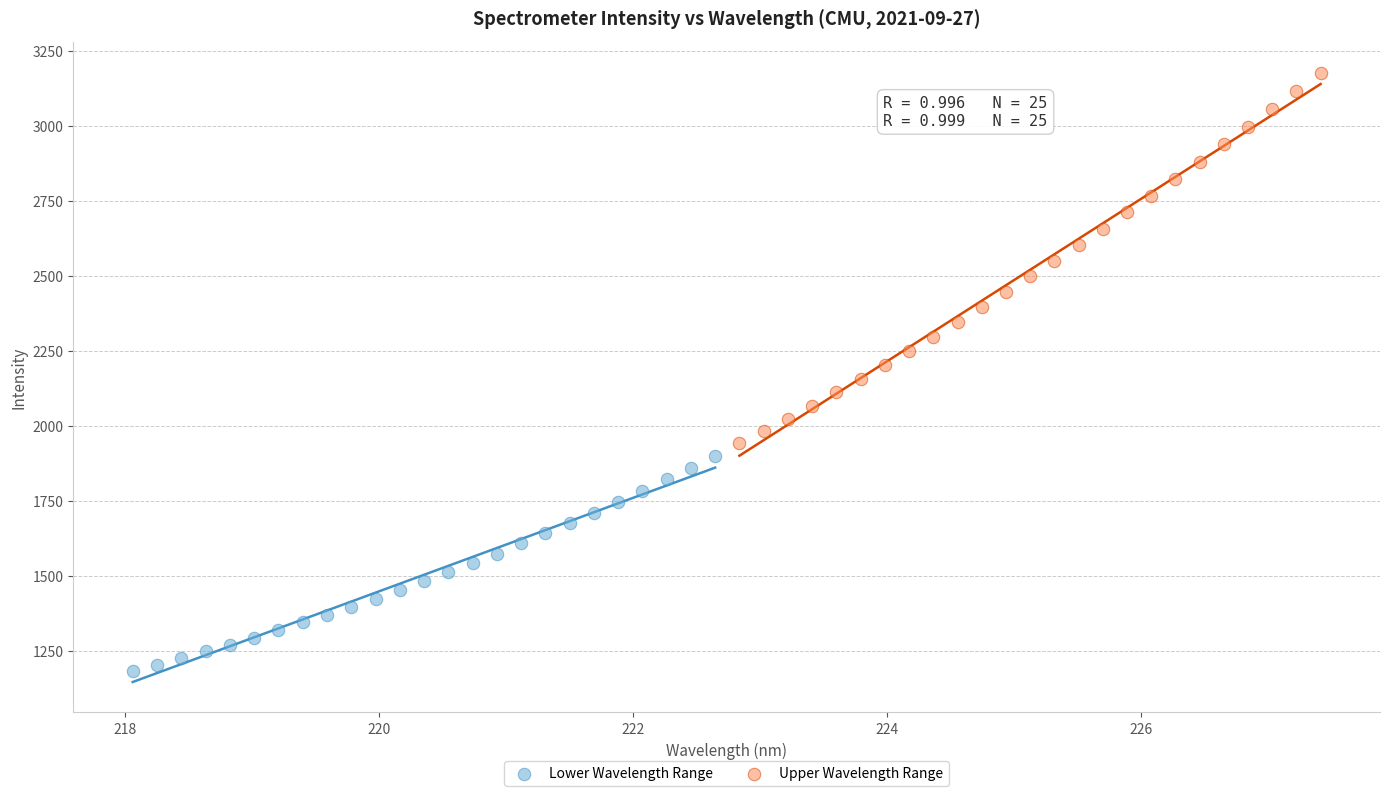

Which series reaches the maximum Y coordinate?

Upper Wavelength Range